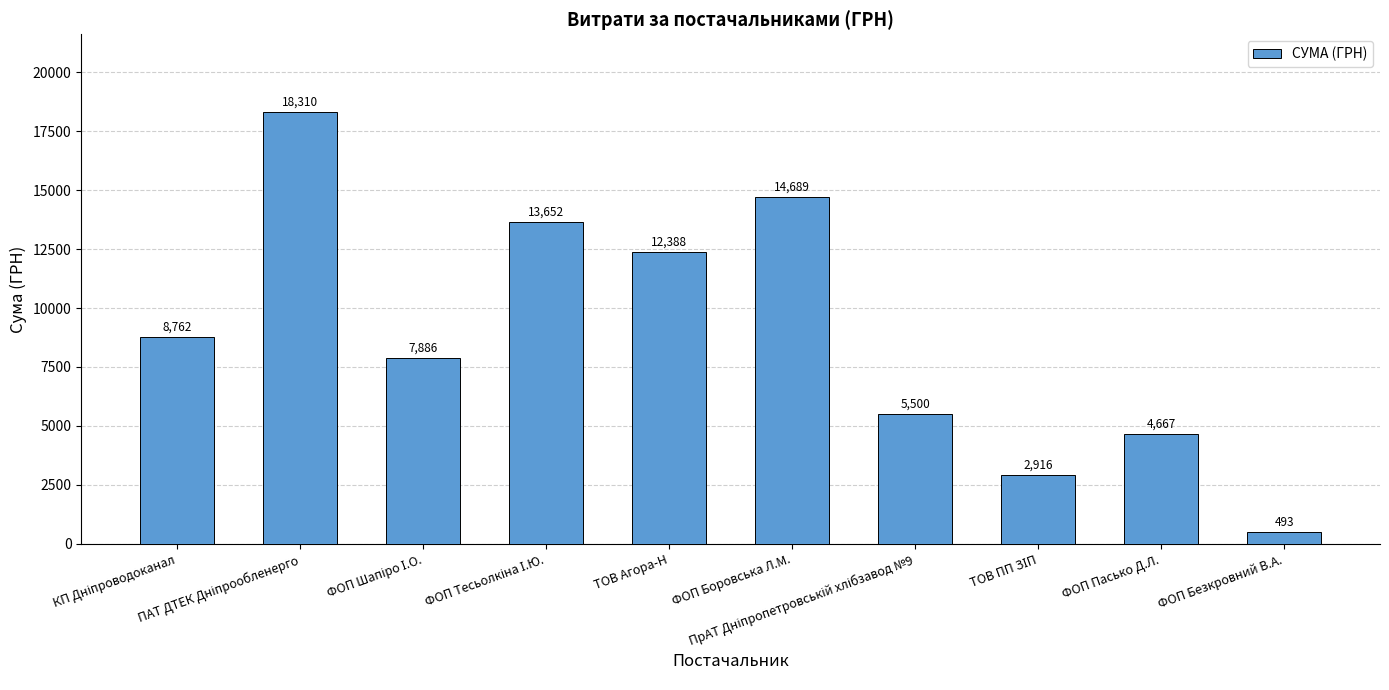

What is the value of the 8th bar from the left?

2915.5